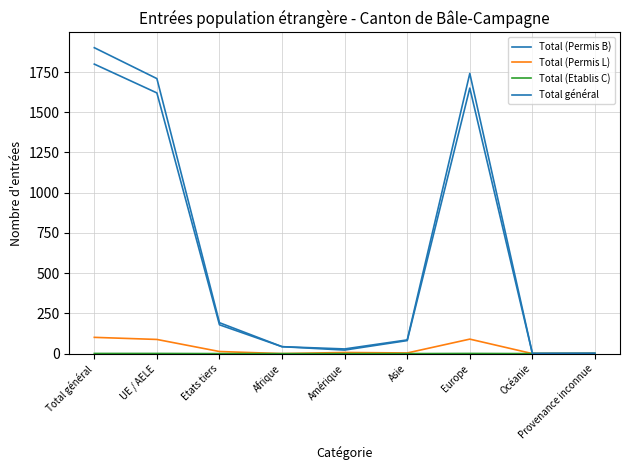

At which category does Total général reach its first local peak?

Europe